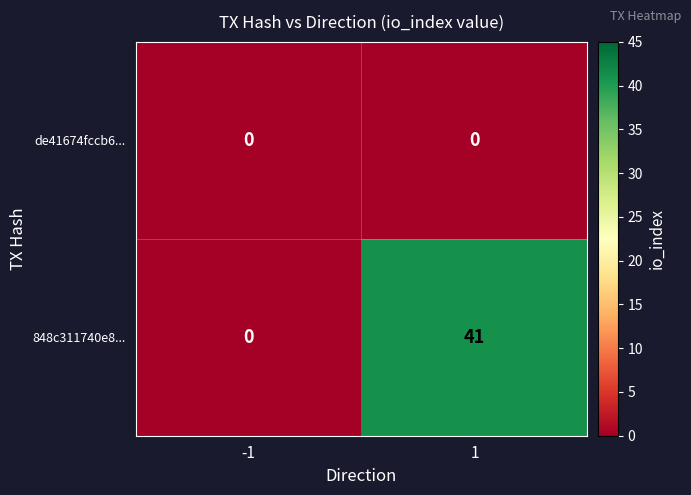

How many series are shown in this chart?

2